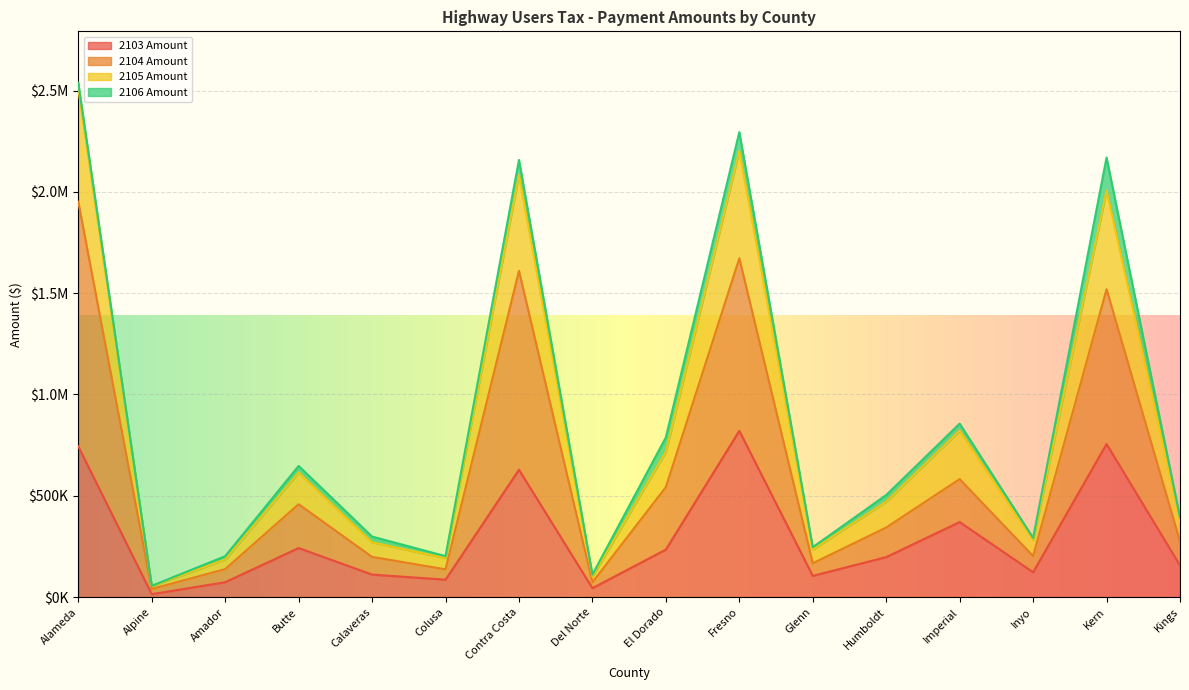

What are all the series names shown in the legend?

2103 Amount, 2104 Amount, 2105 Amount, 2106 Amount